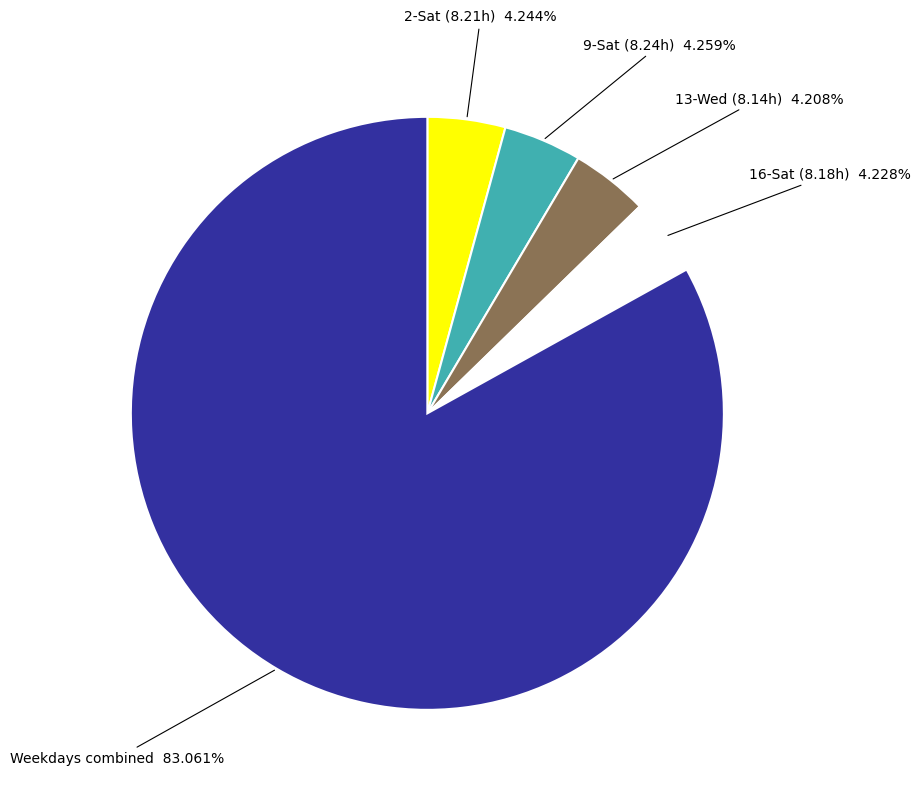

Is there any slice that represents more than half of the pie?

Yes